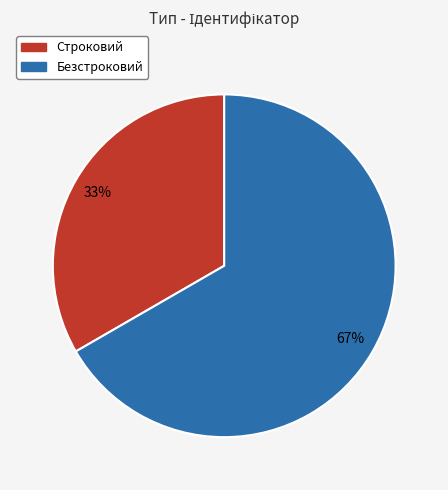

To the nearest percent, what portion does Безстроковий represent?

67%